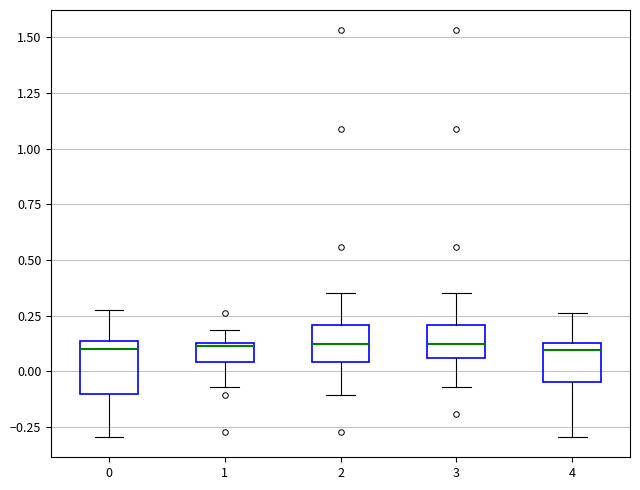

Comparing the boxes themselves (not the whiskers), which one is the tallest?

0